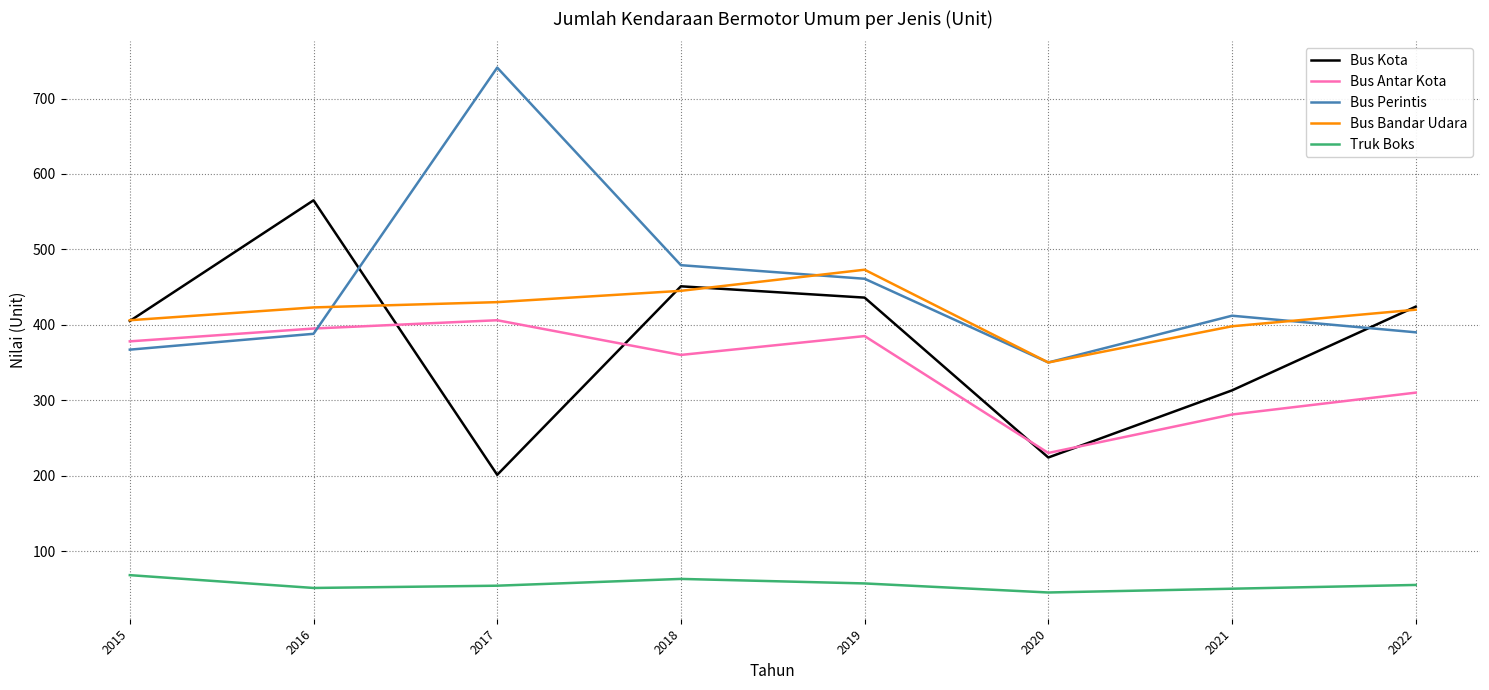

What is the lowest value of the Bus Bandar Udara series?

350